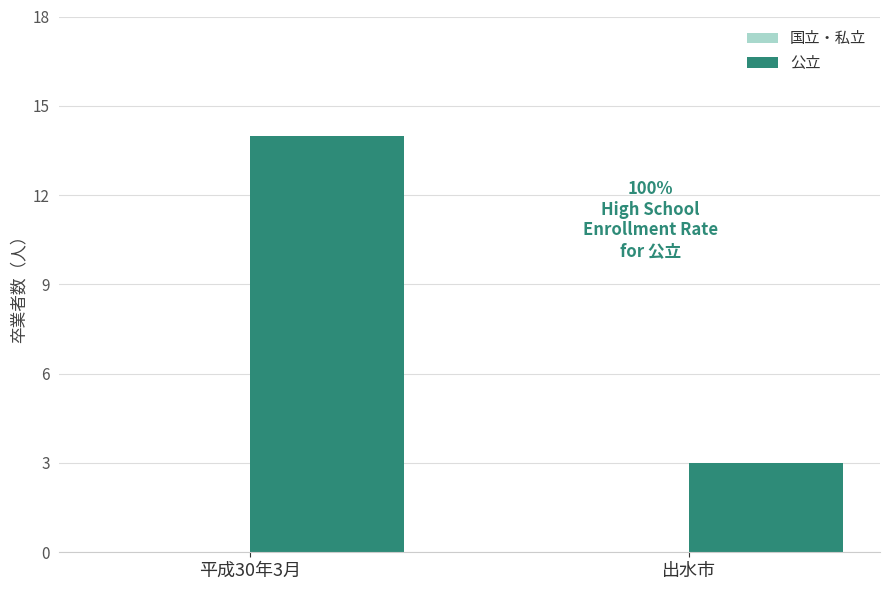

What is the sum of all values?

17